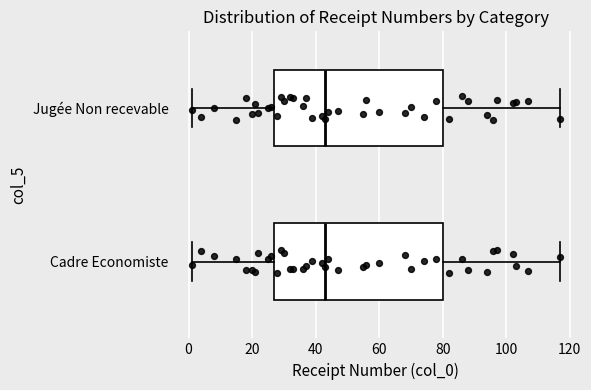

Where does the left whisker of the box for Cadre Economiste end on the x-axis? The values are not printed on the chart, so give them approximately, as read against the axis.

2